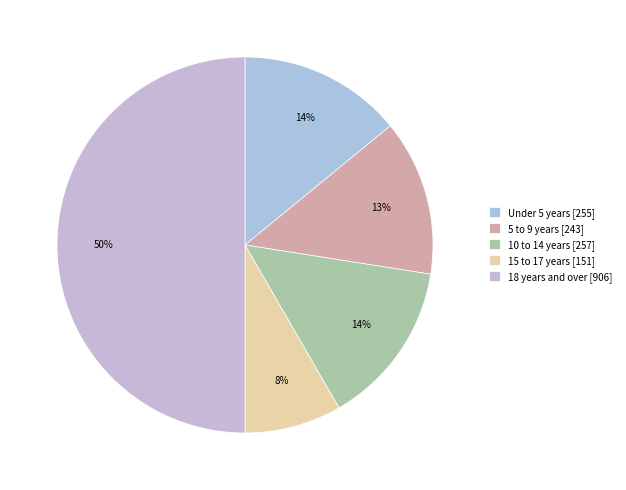

Count the number of slices in the pie.

5